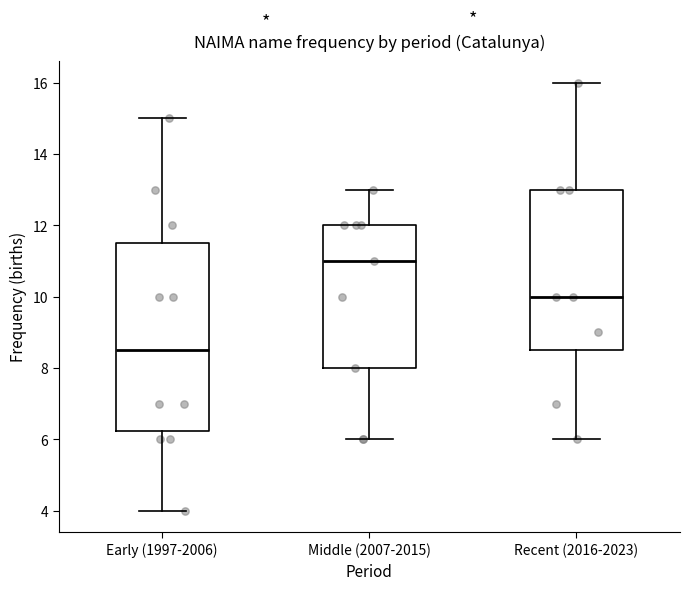

Which box is the tallest, from its lower edge to its upper edge?

Early (1997-2006)